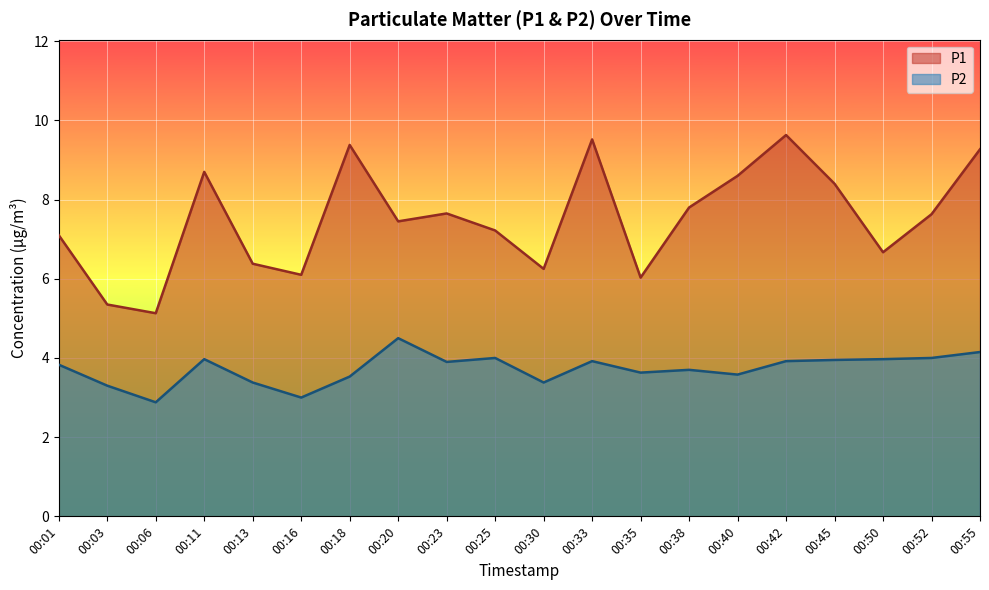

True or false: P1 has a value of 9.5 at 00:30.

False